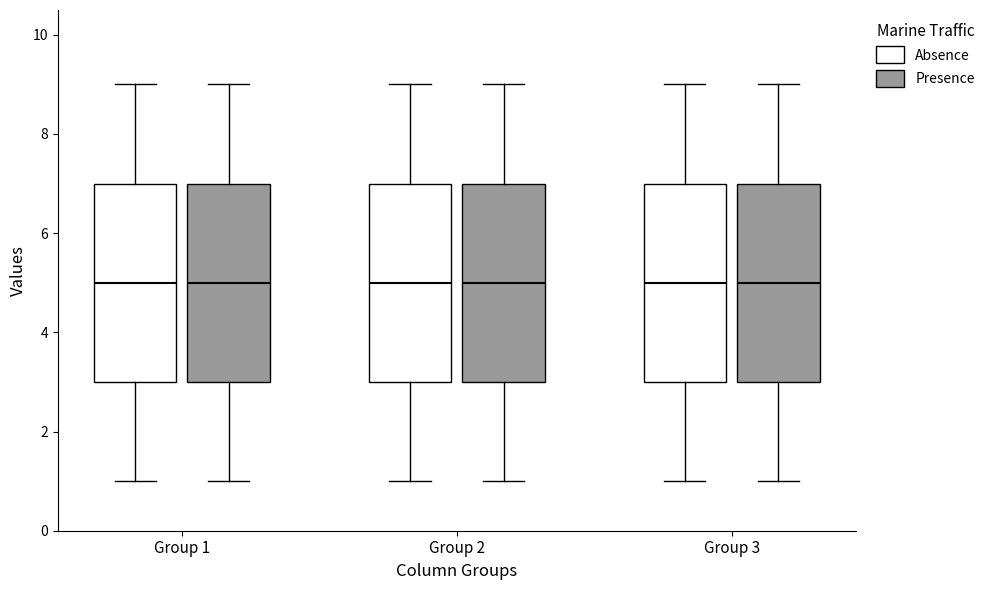

Reading left to right, read every box against the y-axis: the position of its median line, the range the box covers, and the ends of its whiskers. The values are not printed on the chart, so give them approximately, as read against the axis.

Group 1 (Absence): median 5, box 3 to 7, whiskers 1 to 9
Group 1 (Presence): median 5, box 3 to 7, whiskers 1 to 9
Group 2 (Absence): median 5, box 3 to 7, whiskers 1 to 9
Group 2 (Presence): median 5, box 3 to 7, whiskers 1 to 9
Group 3 (Absence): median 5, box 3 to 7, whiskers 1 to 9
Group 3 (Presence): median 5, box 3 to 7, whiskers 1 to 9